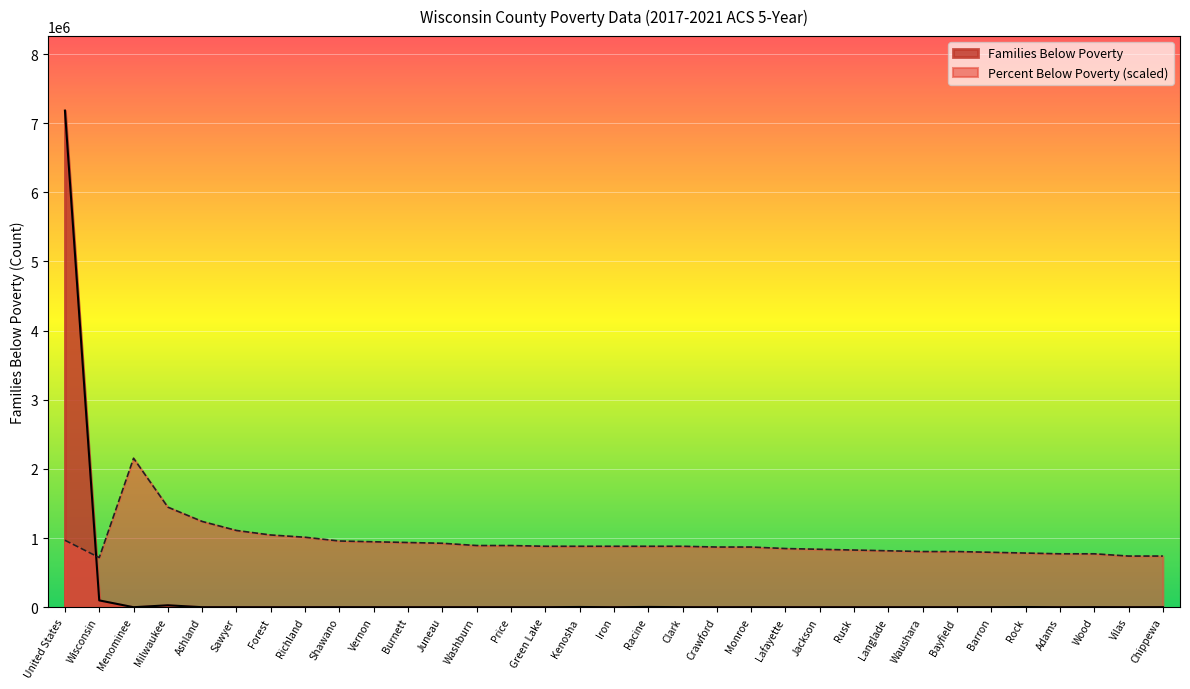

How many lines are shown in the chart?

2